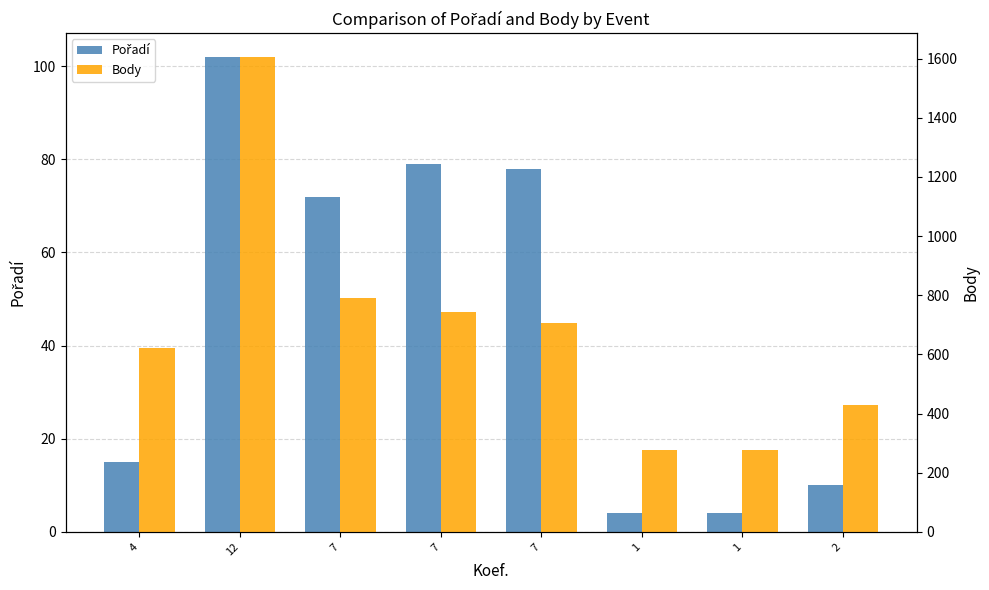

What is the difference between the highest and lowest values at 4?

606